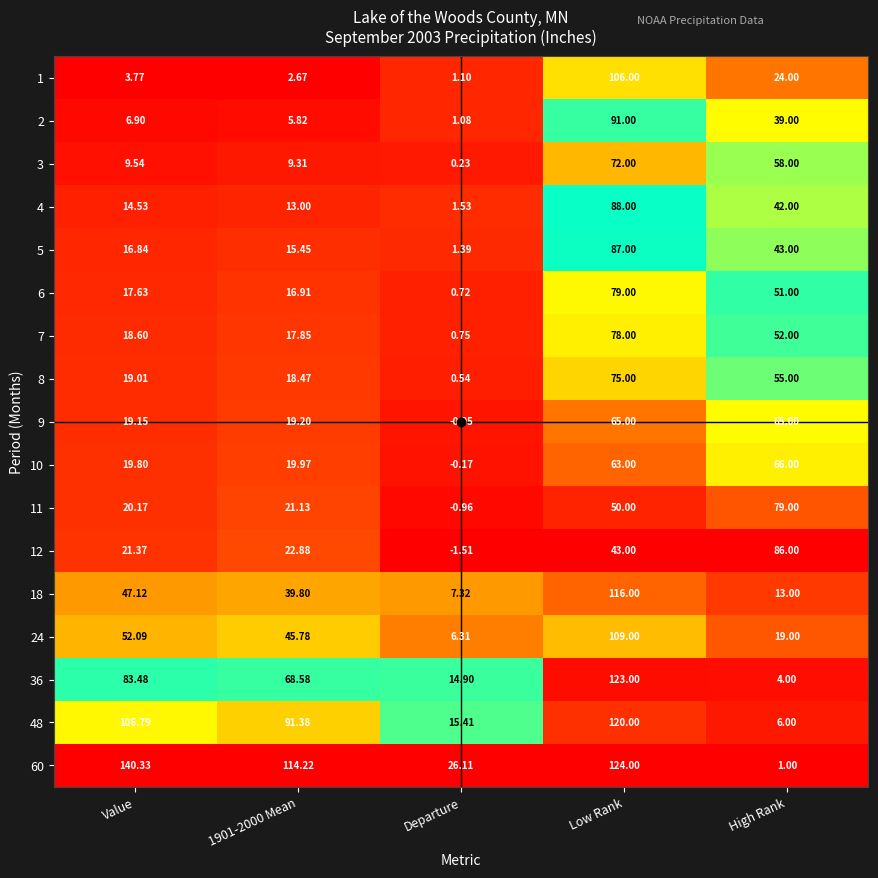

At which label is 24 closest to 57?

Value